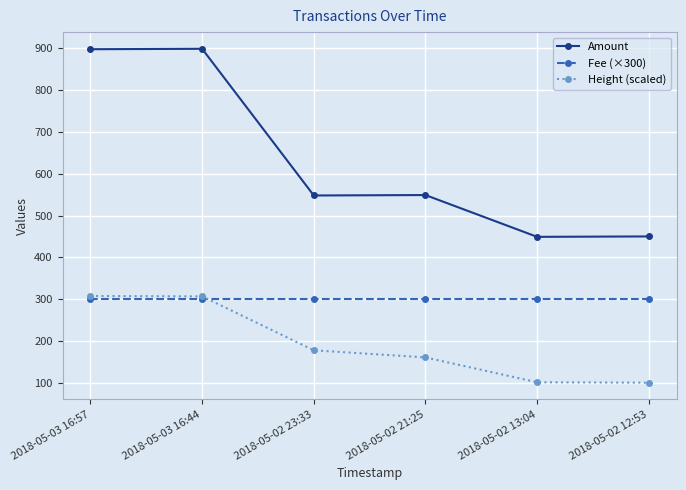

What is the greatest value displayed?

899.0